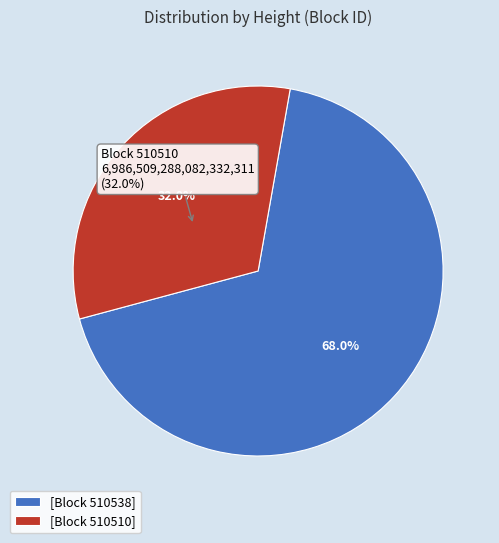

Combined, what portion of the pie is 510538 and 510510?

100.0%